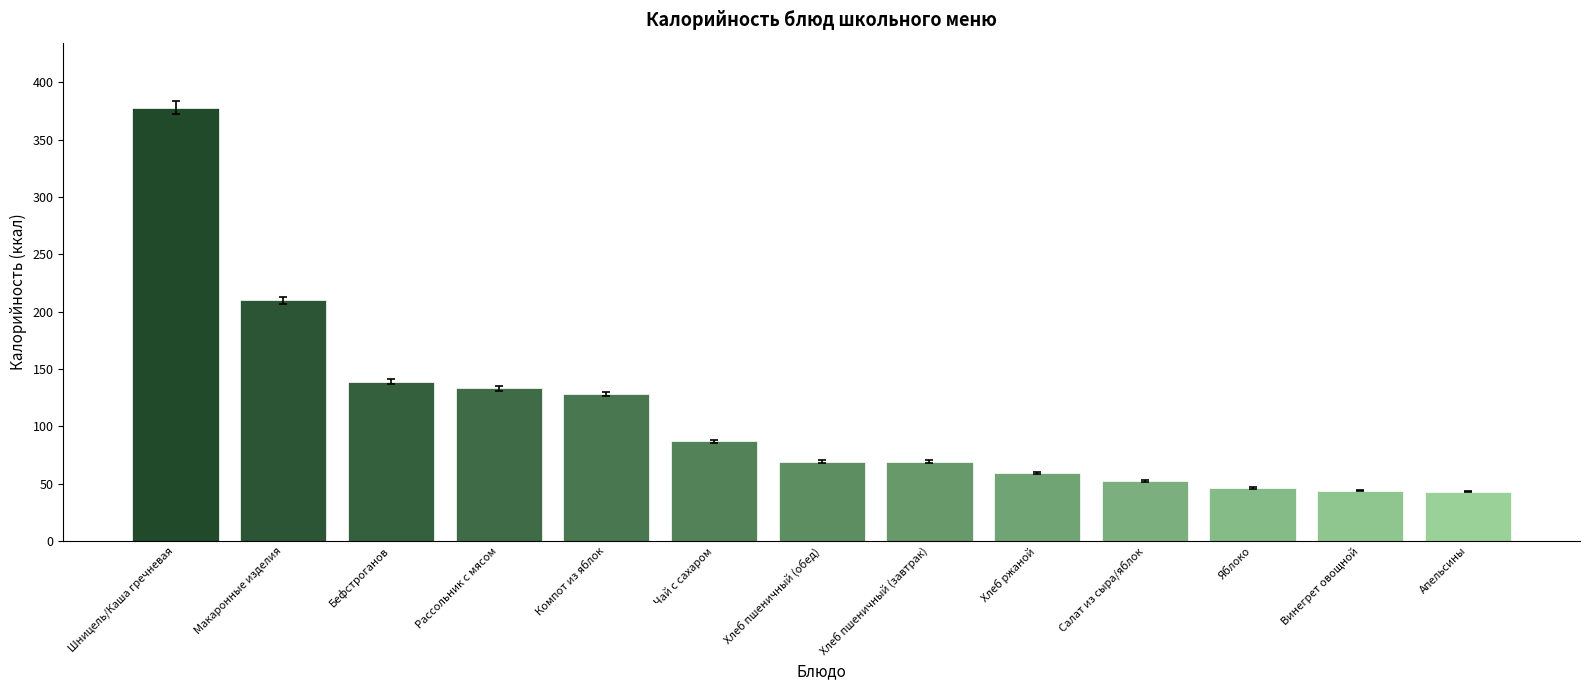

What is the sum of all values?

1457.6